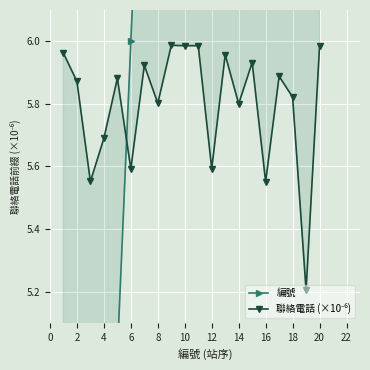

What is the average value of the 編號 series?

10.5